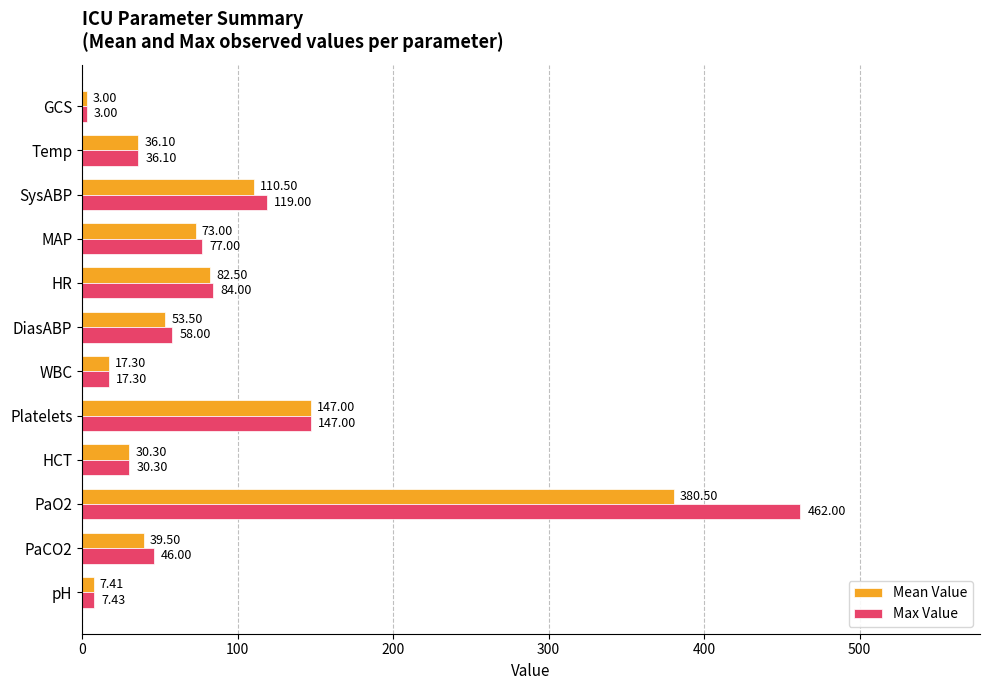

List the labels in order of Mean Value value, largest first.

PaO2, Platelets, SysABP, HR, MAP, DiasABP, PaCO2, Temp, HCT, WBC, pH, GCS